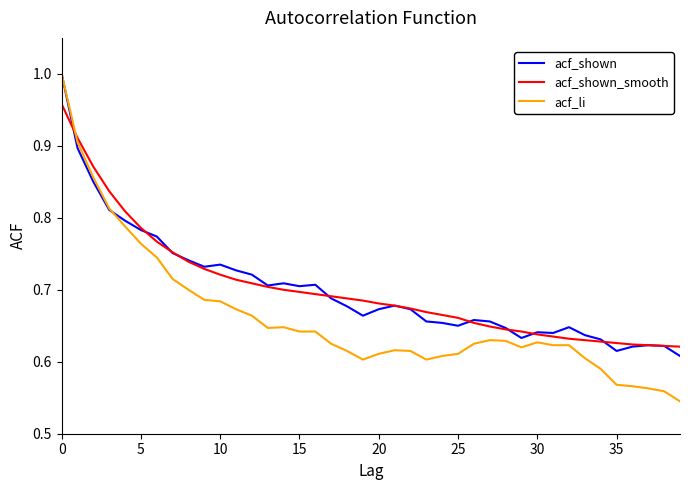

The value of acf_li at 15 is 1.0. True or false?

False